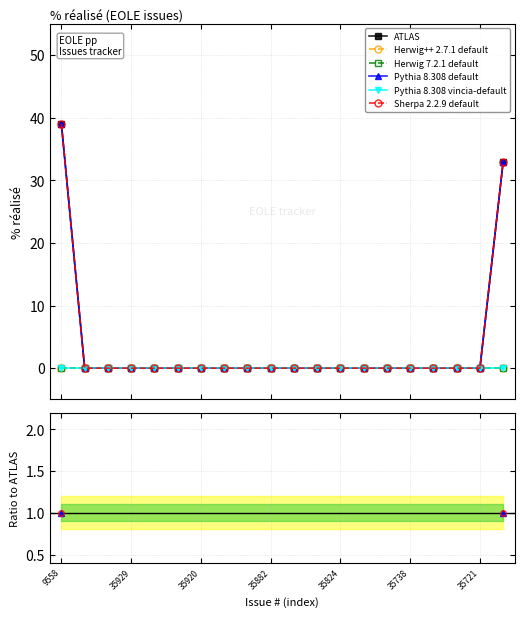

Between 35824 and 35721, which series saw the biggest shift?

ATLAS